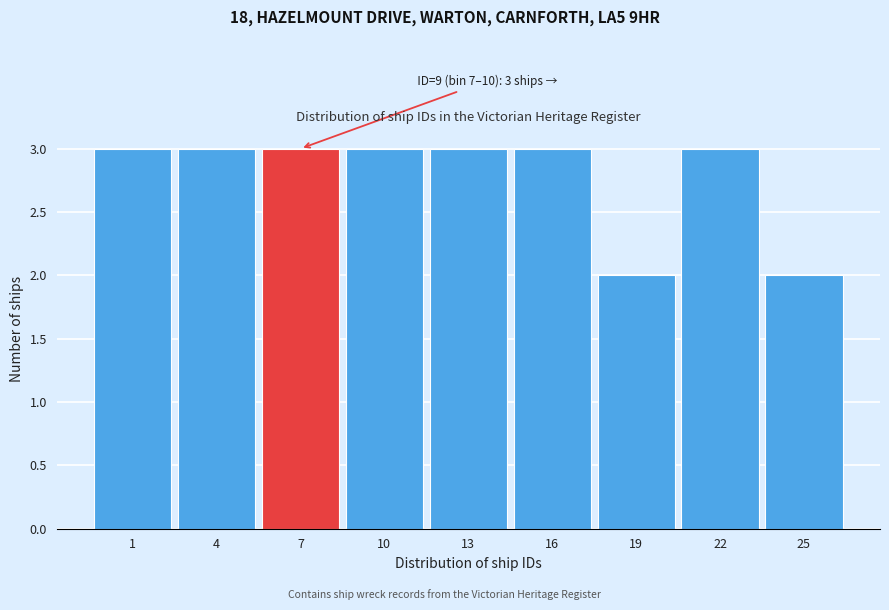

Reading left to right, extract all data points from this chart.

1=3	4=3	7=3	10=3	13=3	16=3	19=2	22=3	25=2